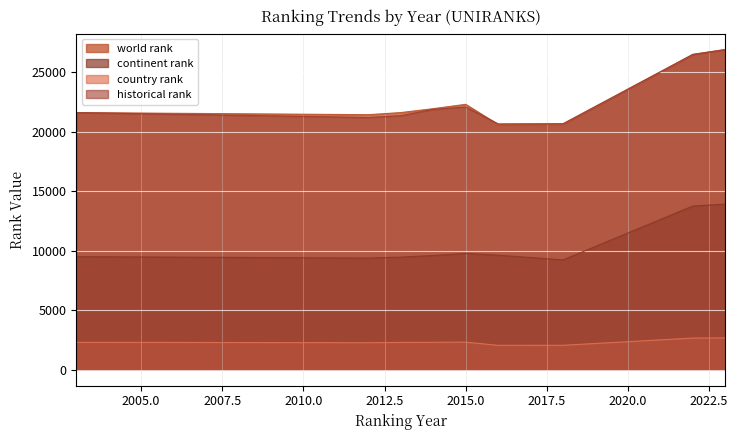

At which label does continent rank first exceed 9595?

2015